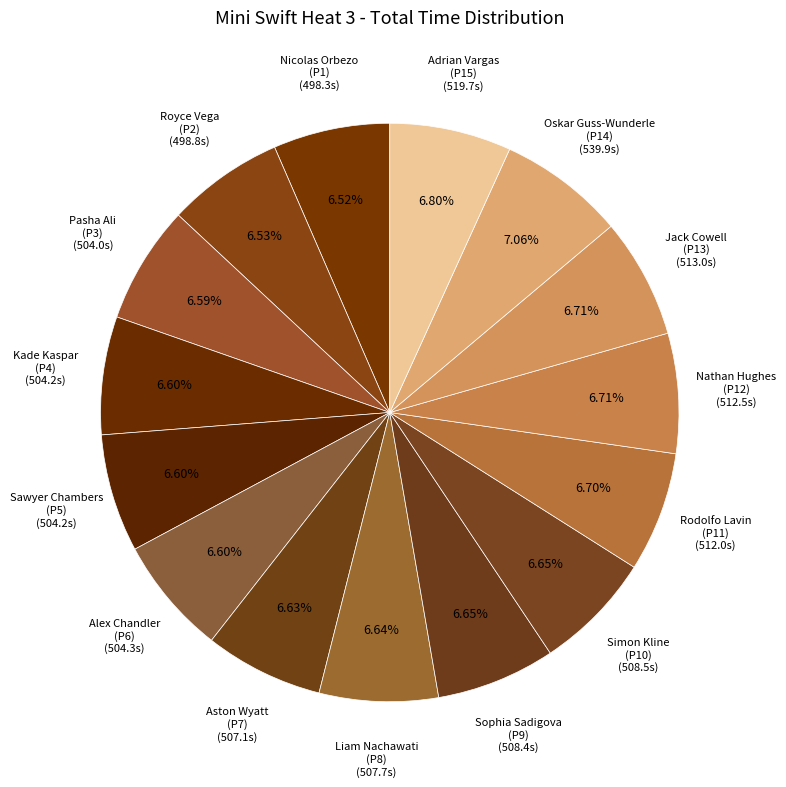

What percentage do Adrian Vargas and Kade Kaspar together represent?

13.4%